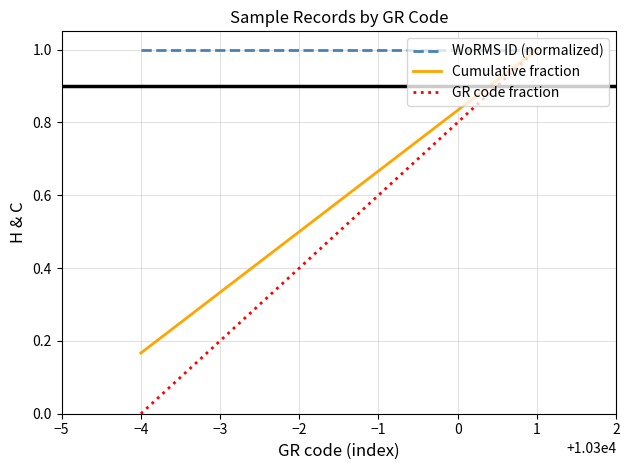

The value of GR code fraction at 0 is 0.8. True or false?

True